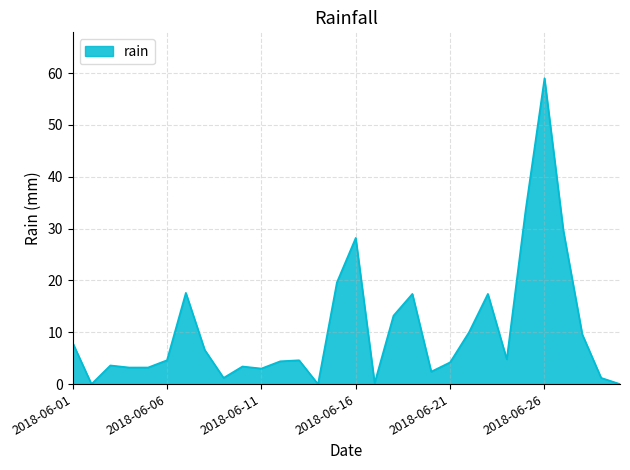

What is the difference between the maximum and minimum values?

59.0